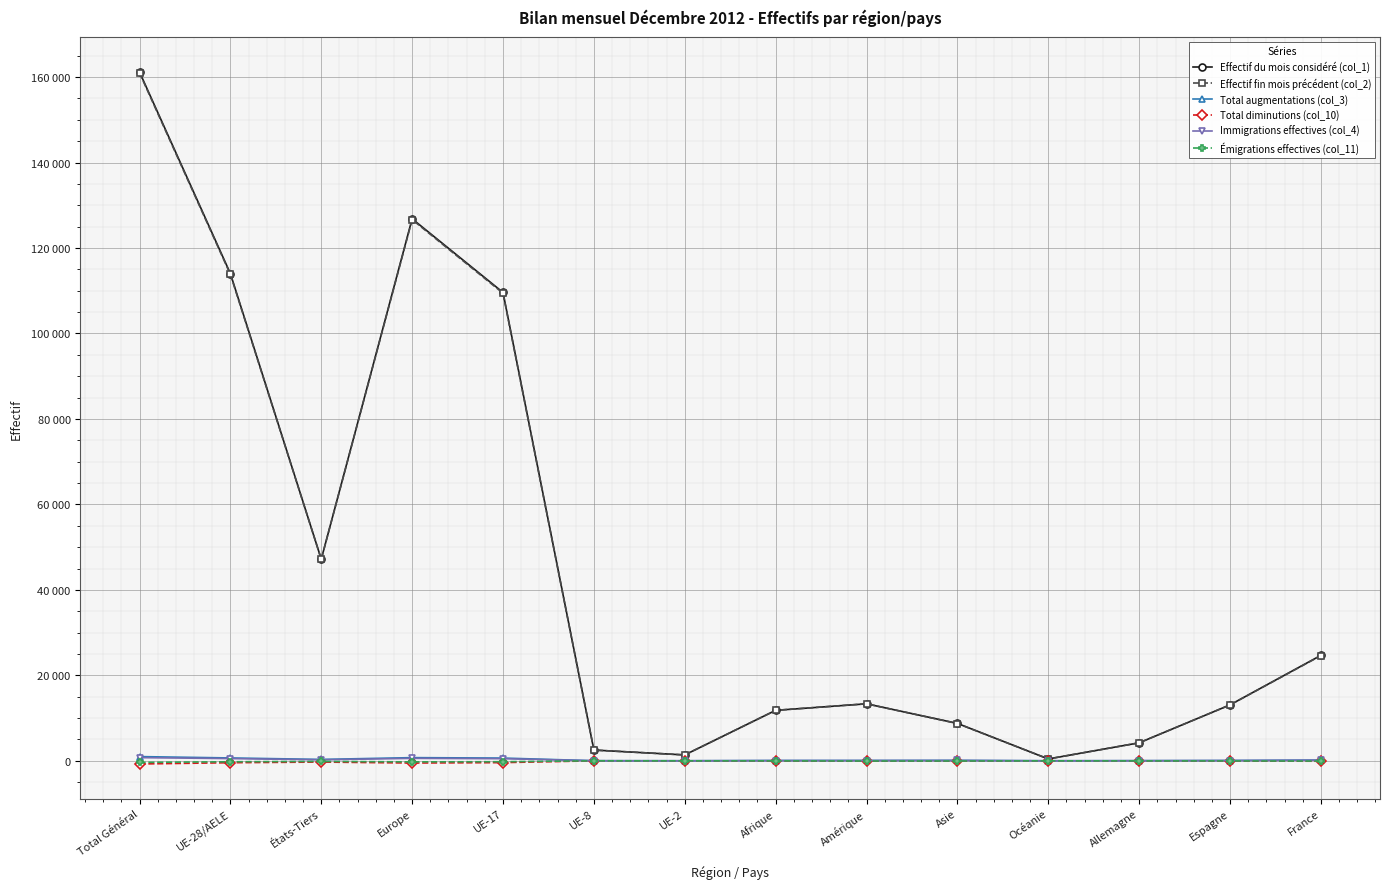

Is it true that Total augmentations (col_3) equals 876 at UE-28/AELE?

False